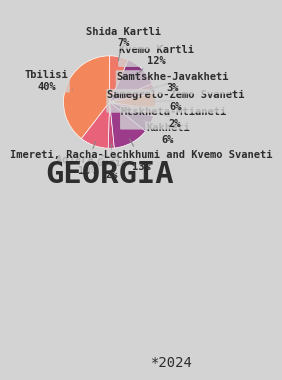

How many slices are in this pie chart?

10